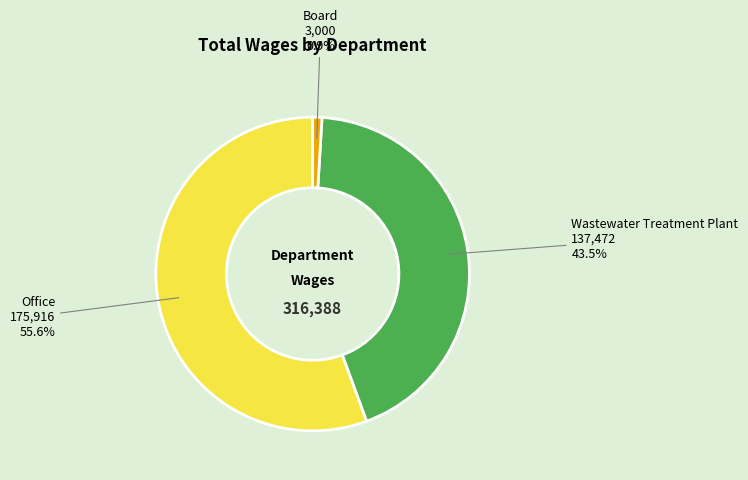

What percentage do Wastewater Treatment Plant and Board together represent?

44.4%